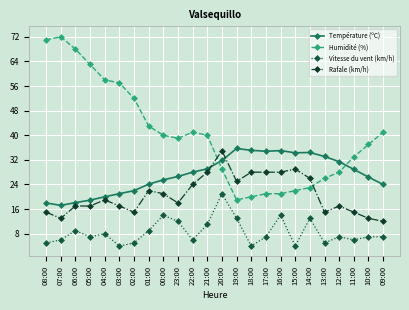

How many distinct data groups are displayed?

4